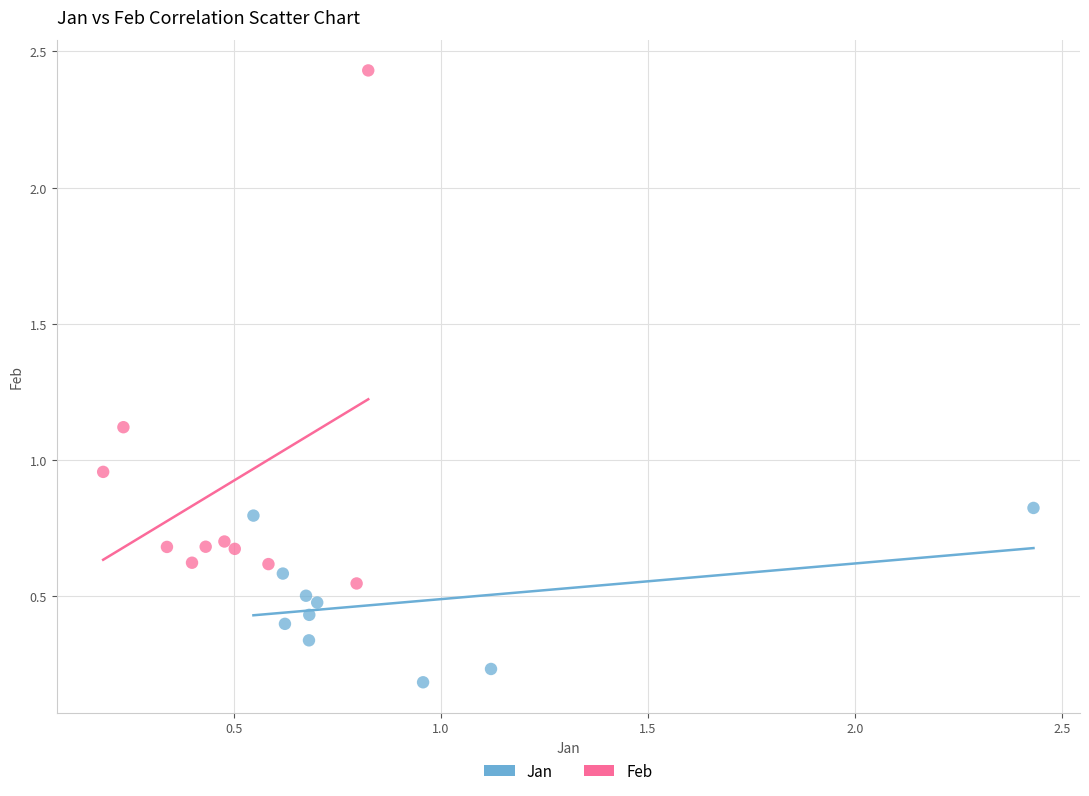

Which series contains the lowest Y value?

Jan